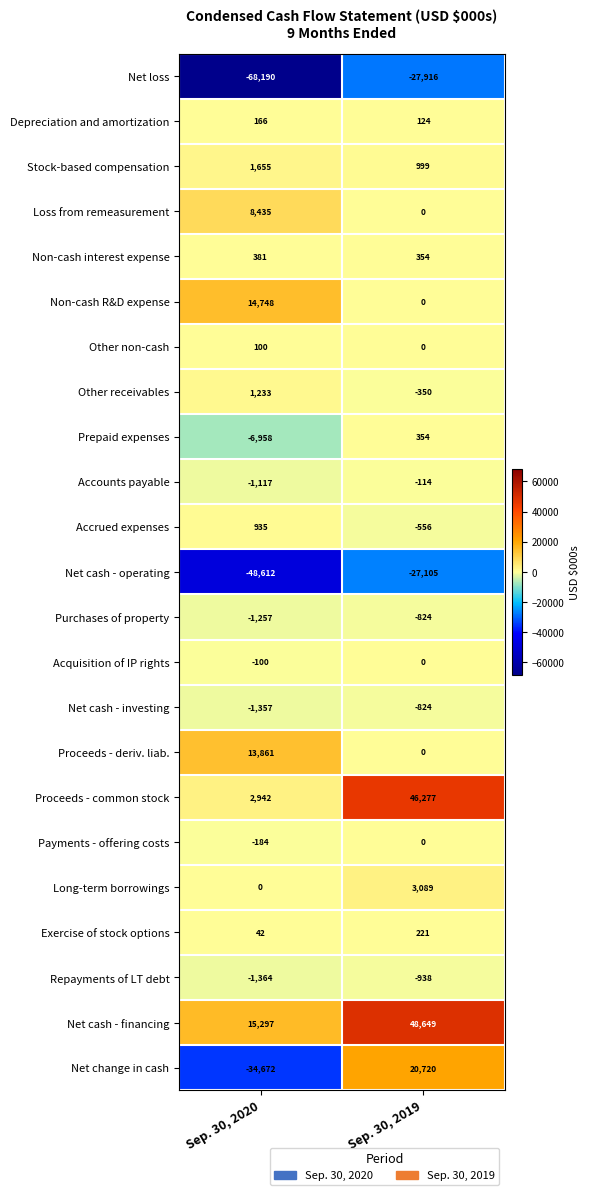

True or false: Net cash - financing has a value of 15297 at Sep. 30, 2020.

True